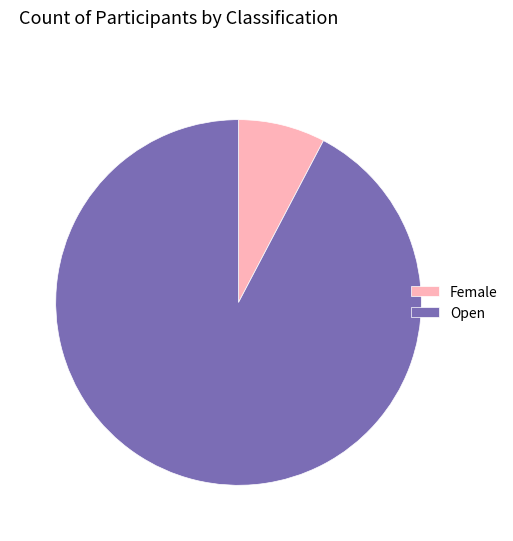

Combined, do Female and Open account for over 50%?

Yes